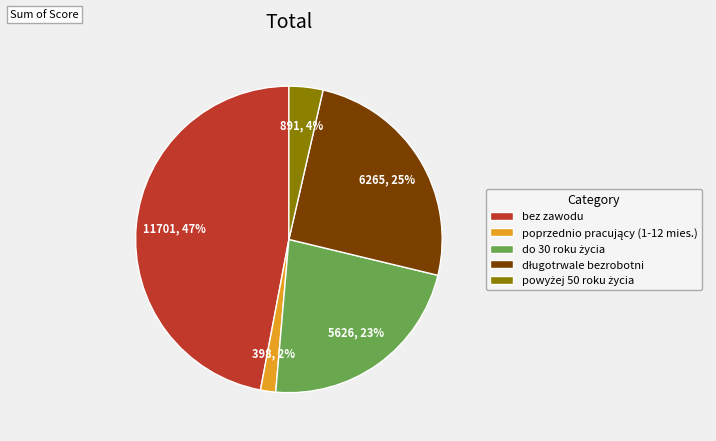

Is it true that bez zawodu is 60% of the pie?

False